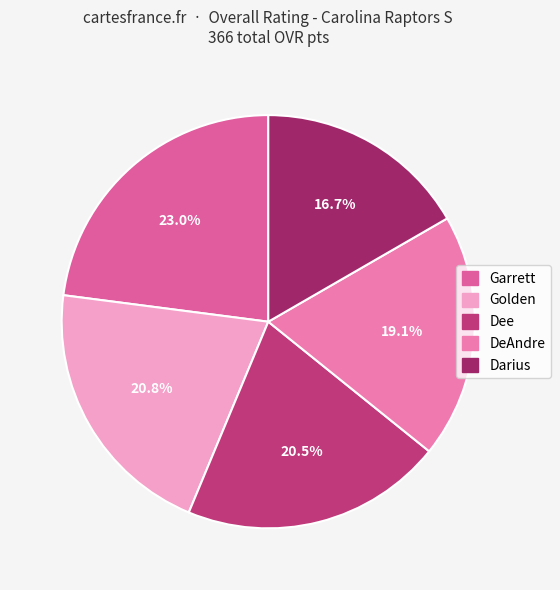

To the nearest percent, what is the difference between the largest and smallest slice percentages?

6%